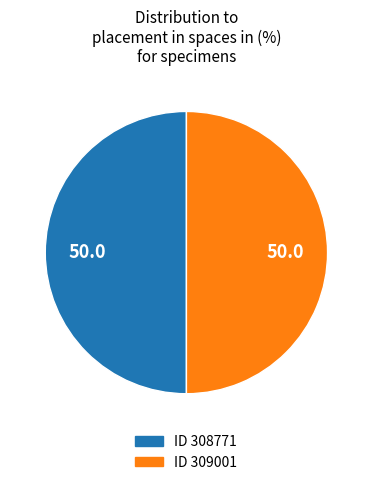

To the nearest percent, what is the average slice percentage?

50%